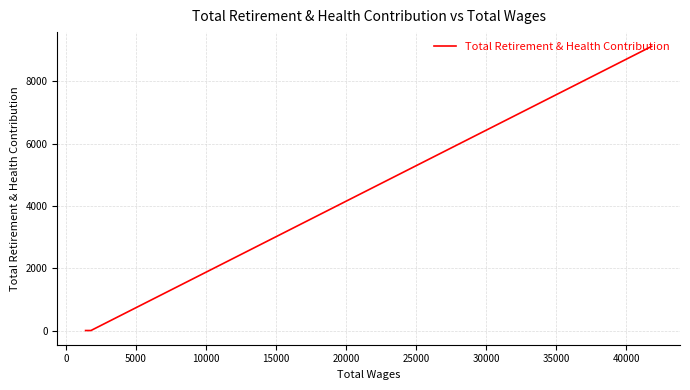

How many values exceed 0?

1